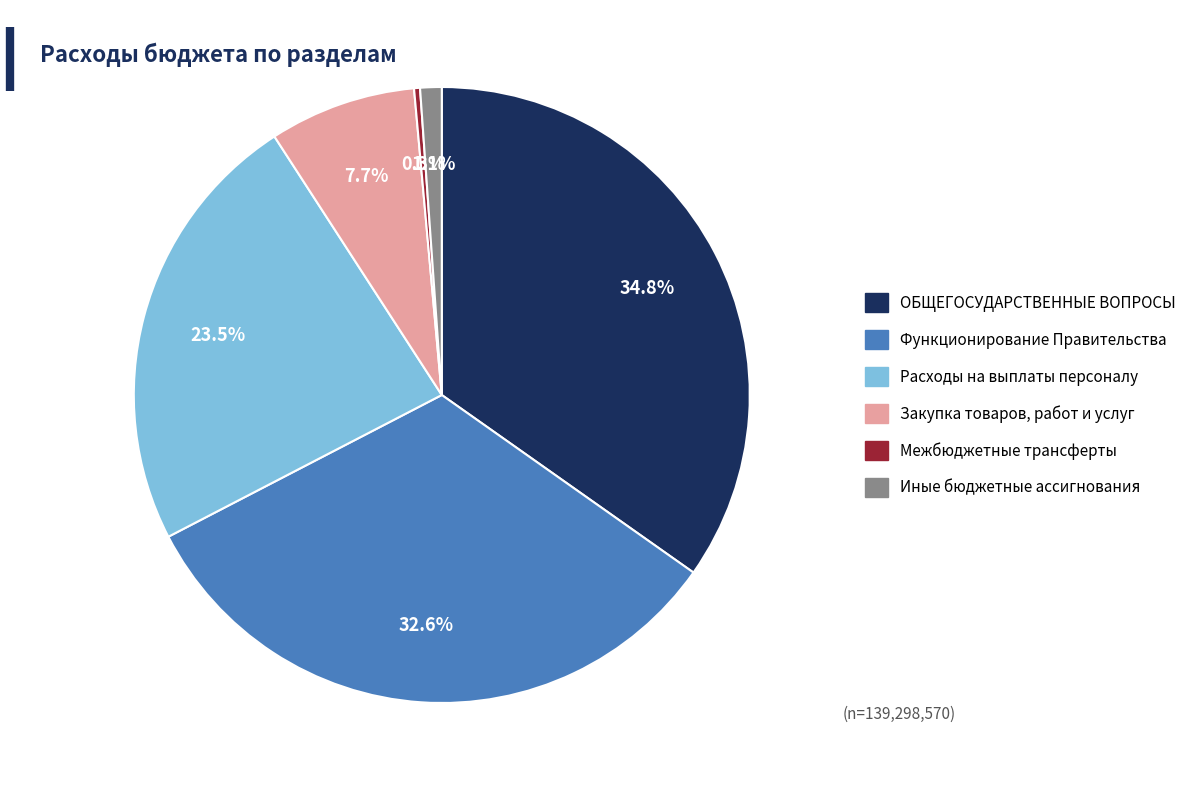

Rank the categories by value from lowest to highest.

Межбюджетные трансферты, Иные бюджетные ассигнования, Закупка товаров, работ и услуг, Расходы на выплаты персоналу, Функционирование Правительства, ОБЩЕГОСУДАРСТВЕННЫЕ ВОПРОСЫ